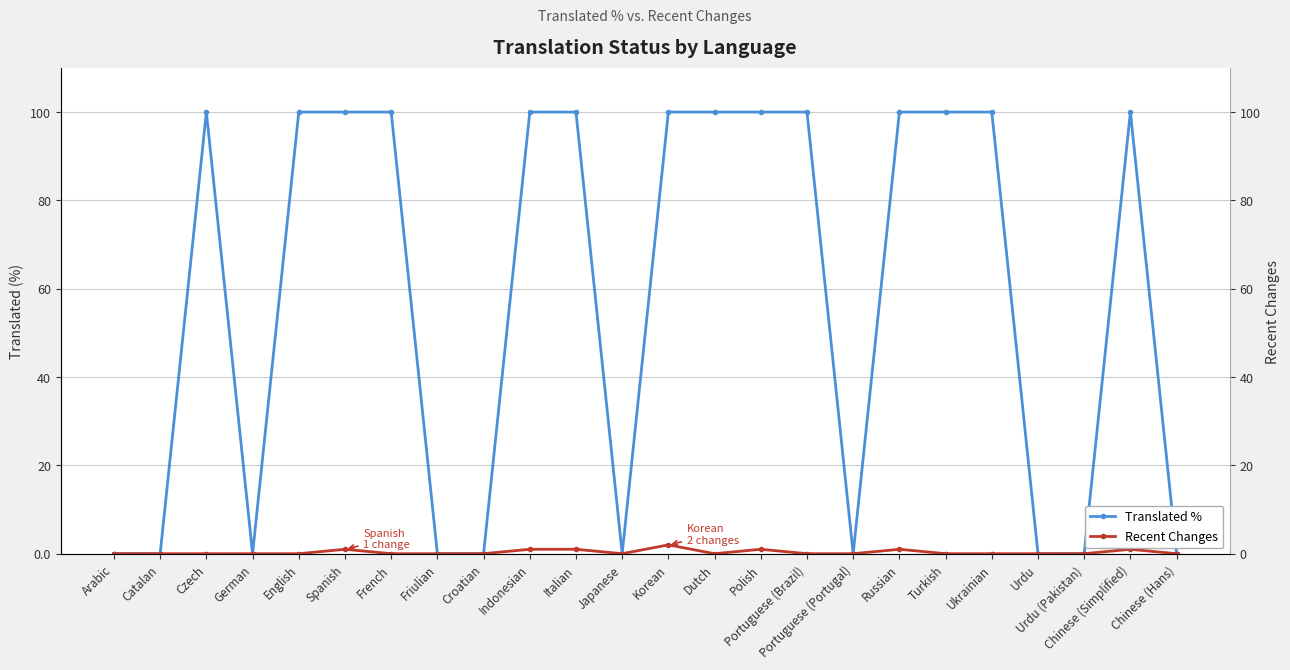

Does the chart display data point markers on the line(s)?

Yes